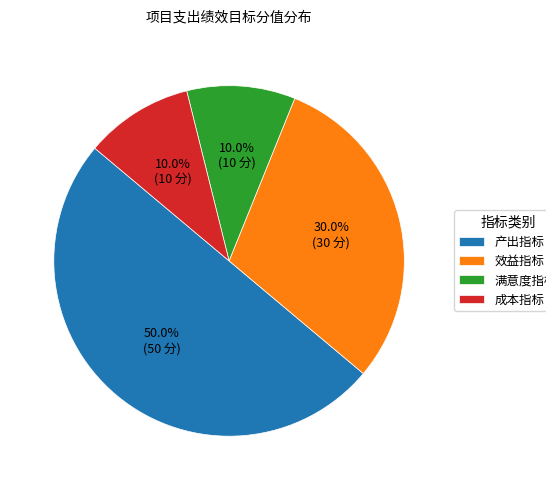

Count the number of slices in the pie.

4